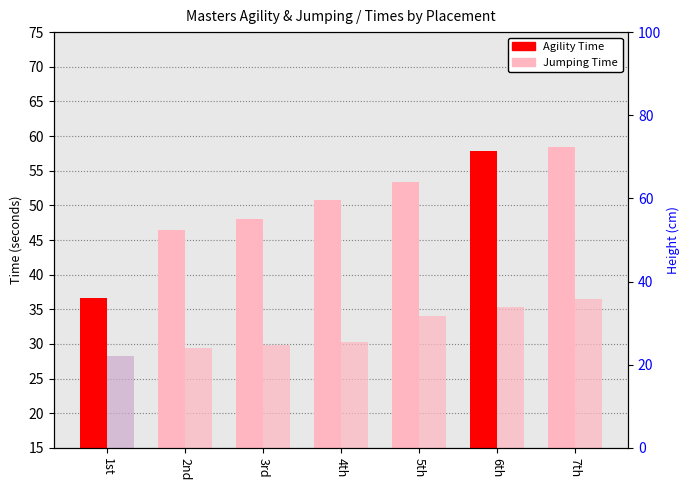

What is the value of the Agility Time bar at the 5th from the left?

53.4